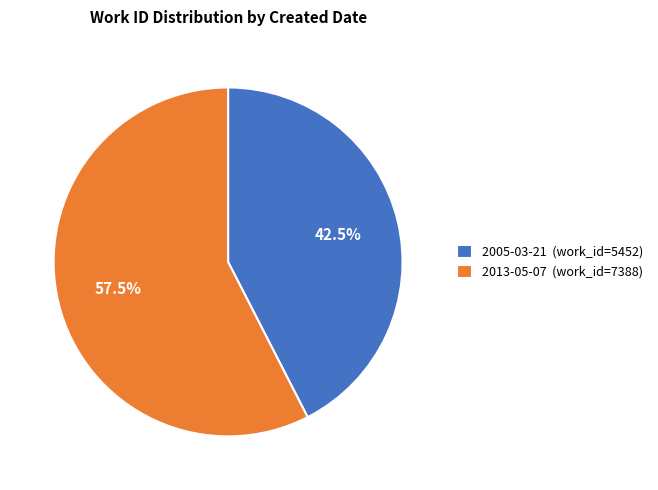

Between 2005-03-21 and 2013-05-07, which is larger?

2013-05-07